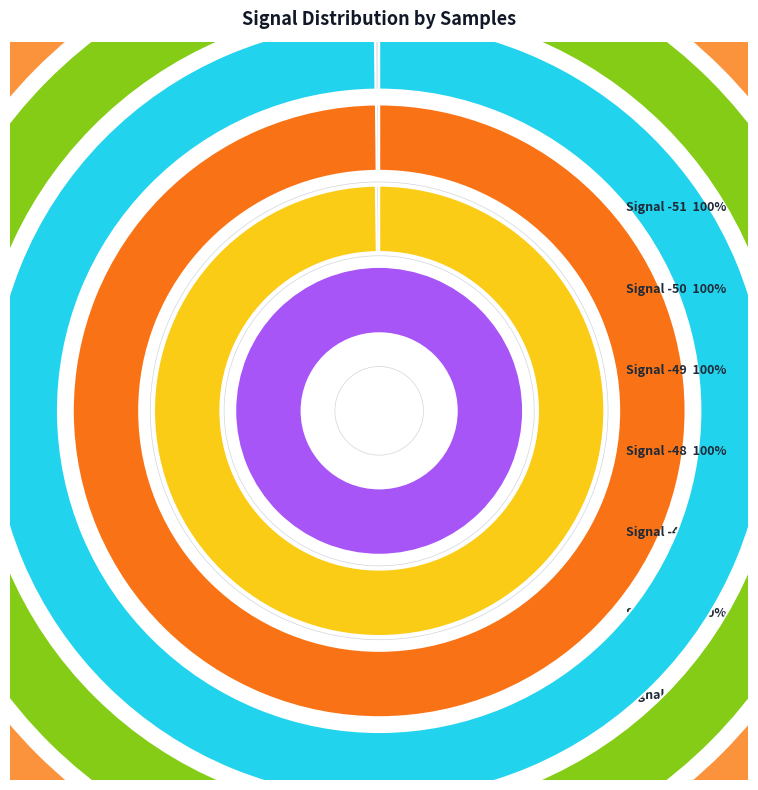

What is the ratio of the value at -46 to the value at -47?

1.0